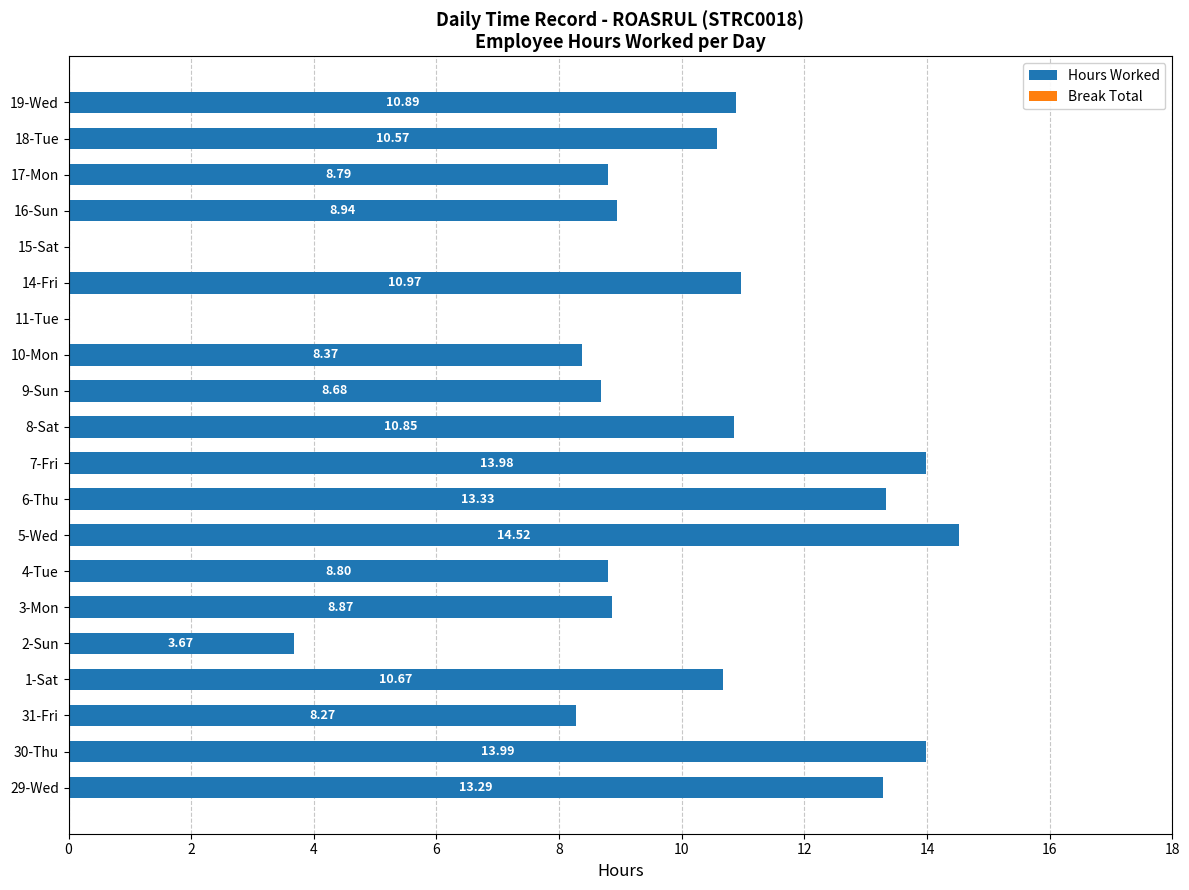

What is the ratio of the value at 29-Wed to the value at 30-Thu?

0.9